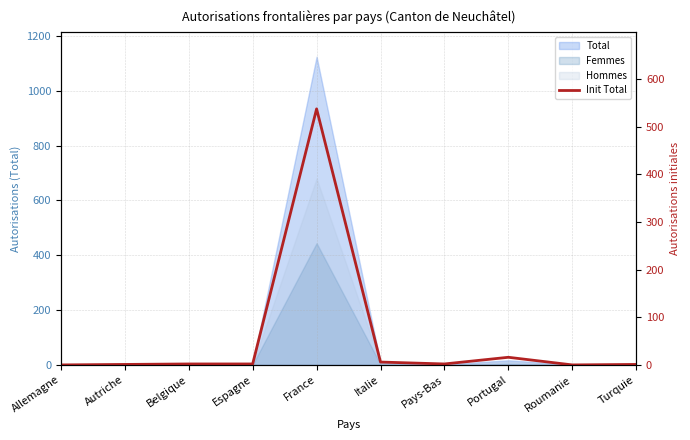

The value at France is 537. True or false?

True